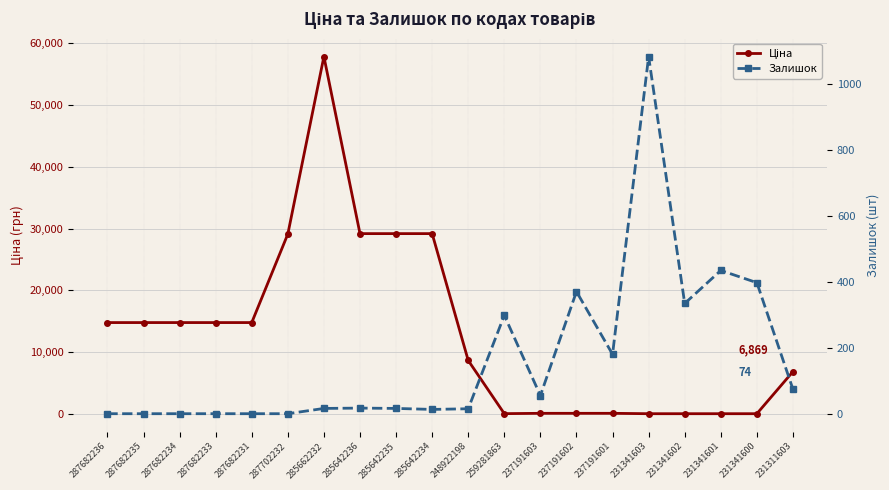

Which category has the lowest value in the Залишок series?

287682236